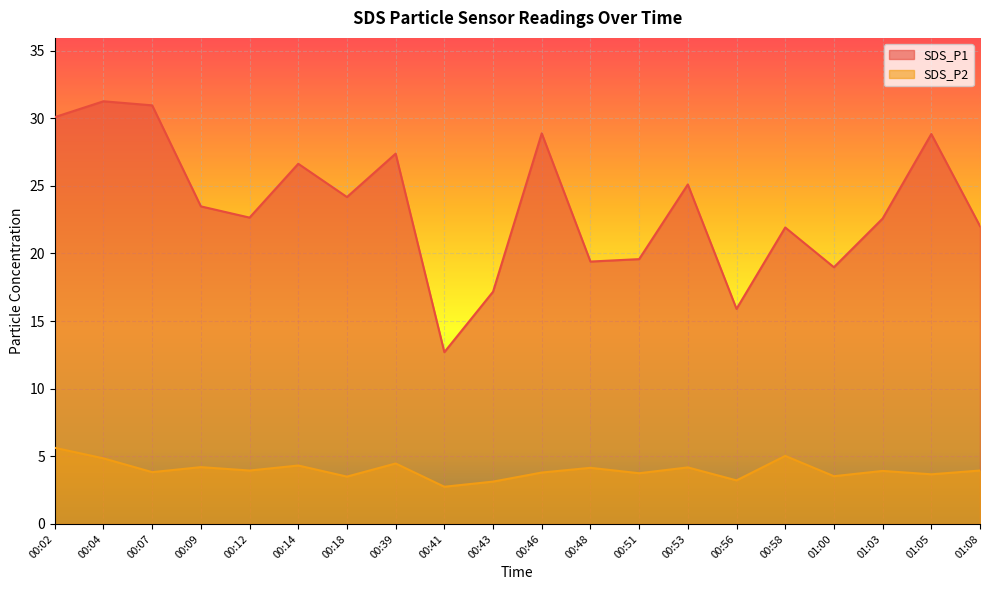

Where is the first local minimum for SDS_P1?

00:12